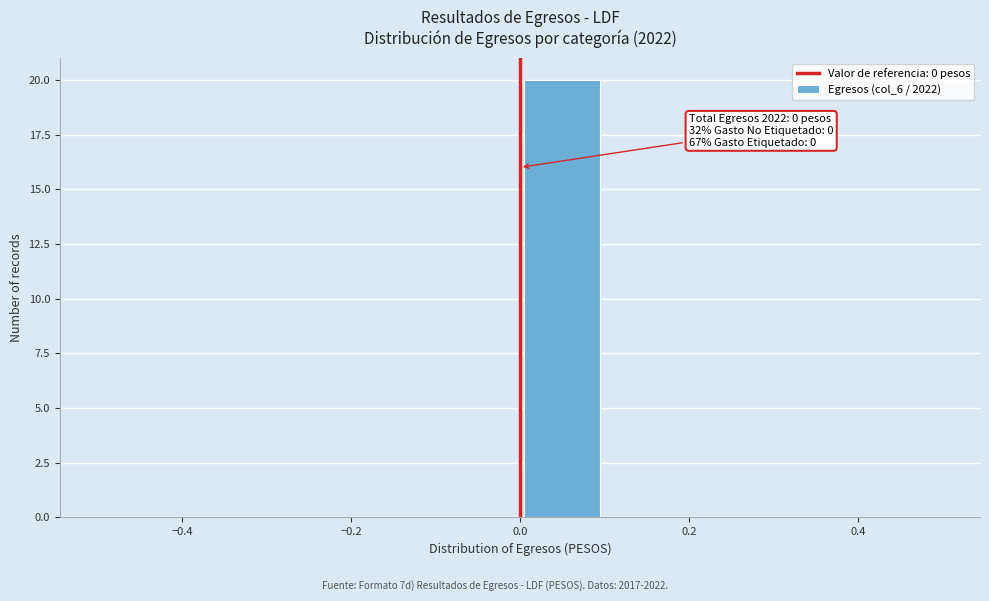

Which range on the x-axis has the tallest bar?

0.0 to 0.1